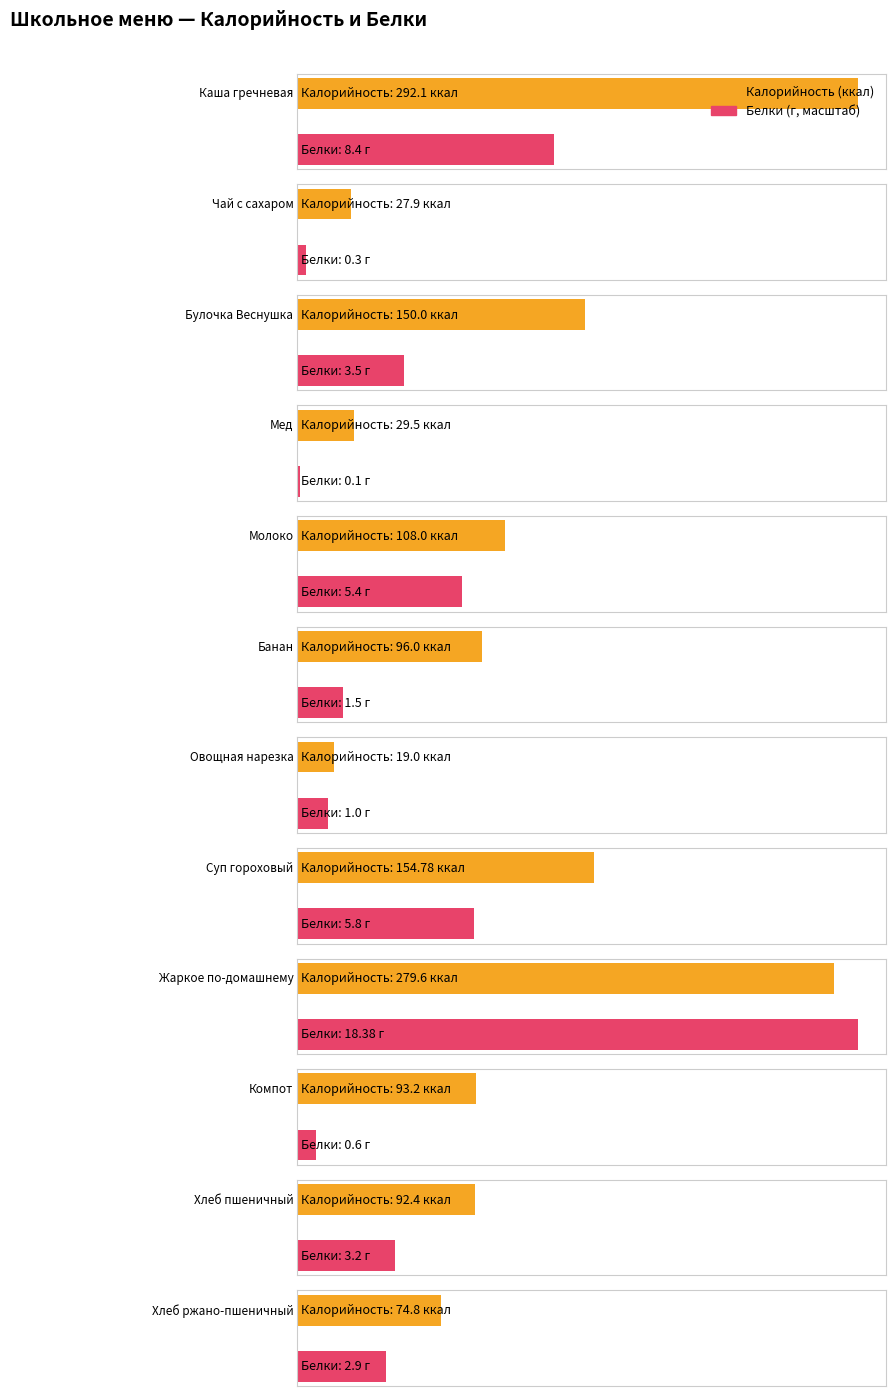

Read the Белки value at Чай с сахаром.

0.3